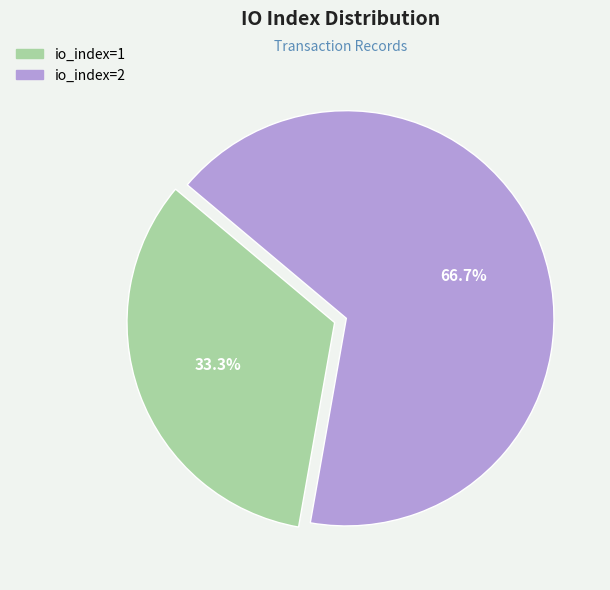

To the nearest percent, what percentage of the pie is io_index=1?

33%